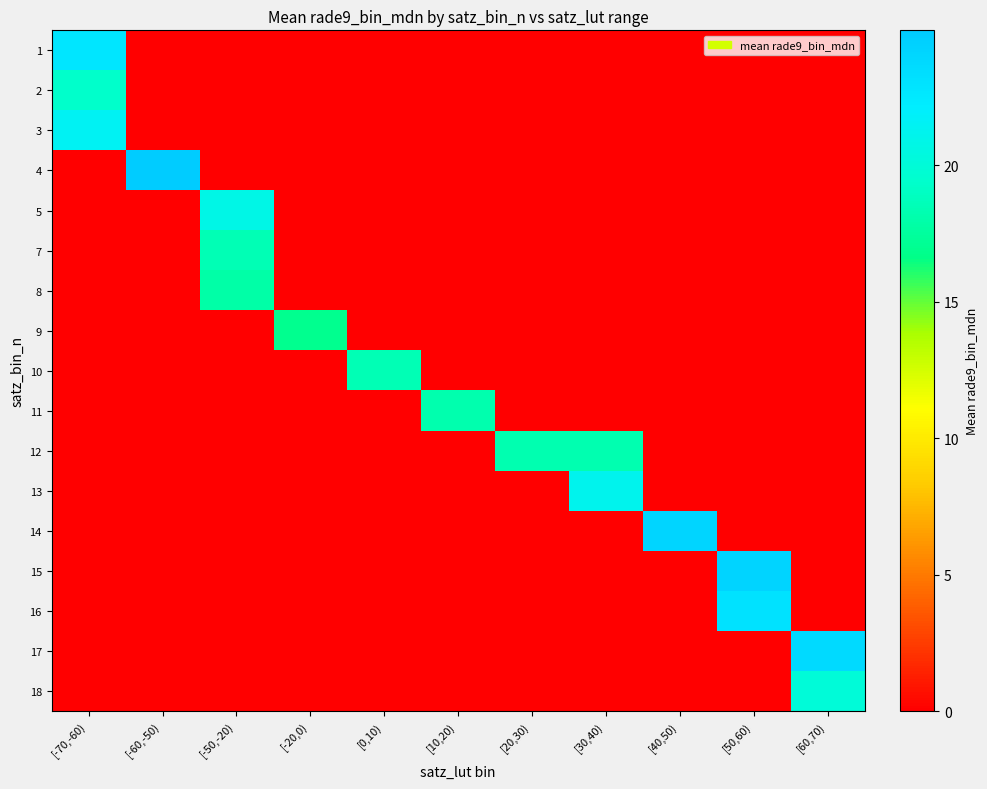

What is the total value across all series at [-70,-60)?

63.6